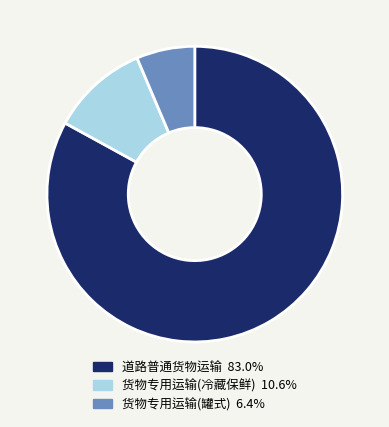

Between 货物专用运输(冷藏保鲜) and 道路普通货物运输, which is larger?

道路普通货物运输